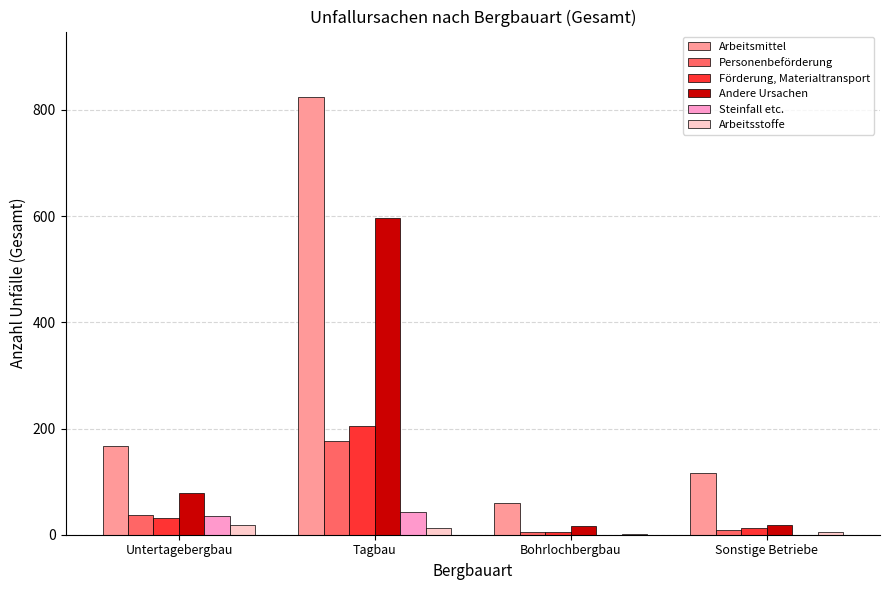

At which category does the chart reach its peak across all series?

Tagbau